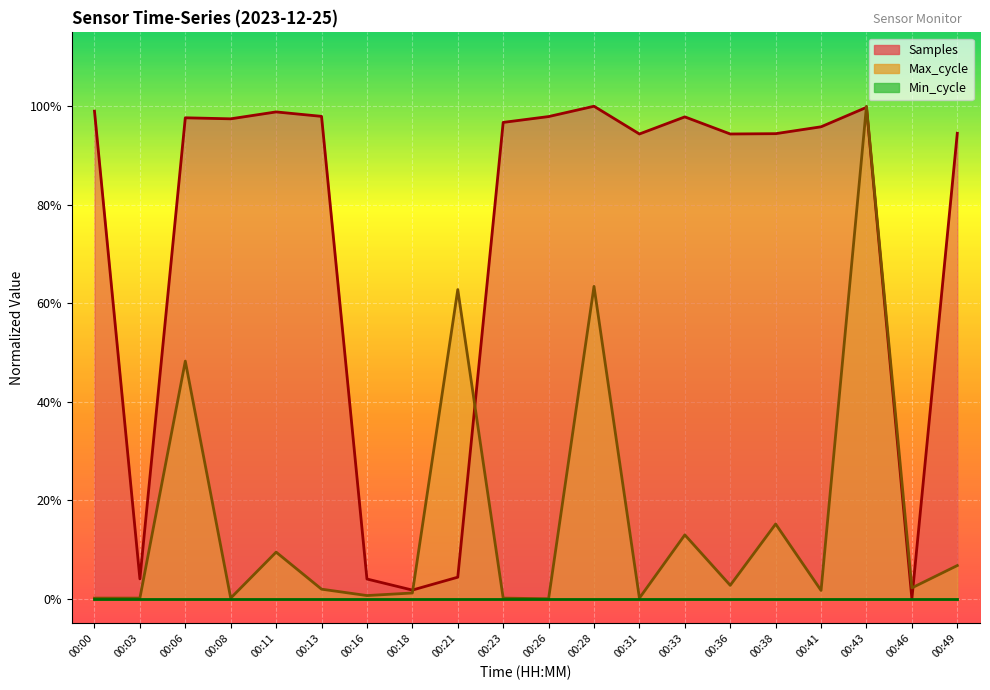

At which label does Samples reach its minimum?

00:46